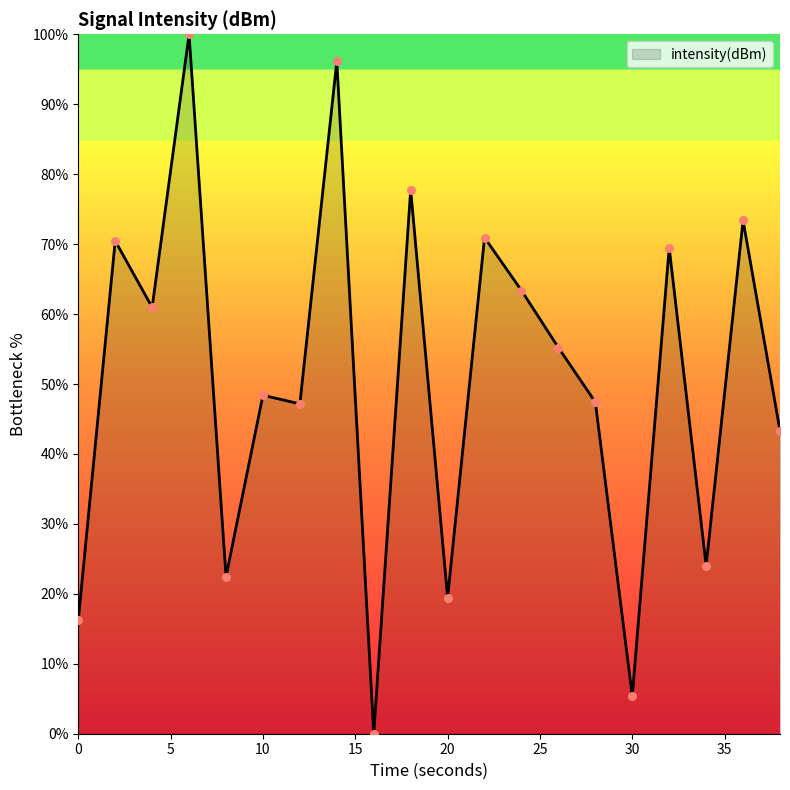

What is the difference between the maximum and minimum values?

100.0